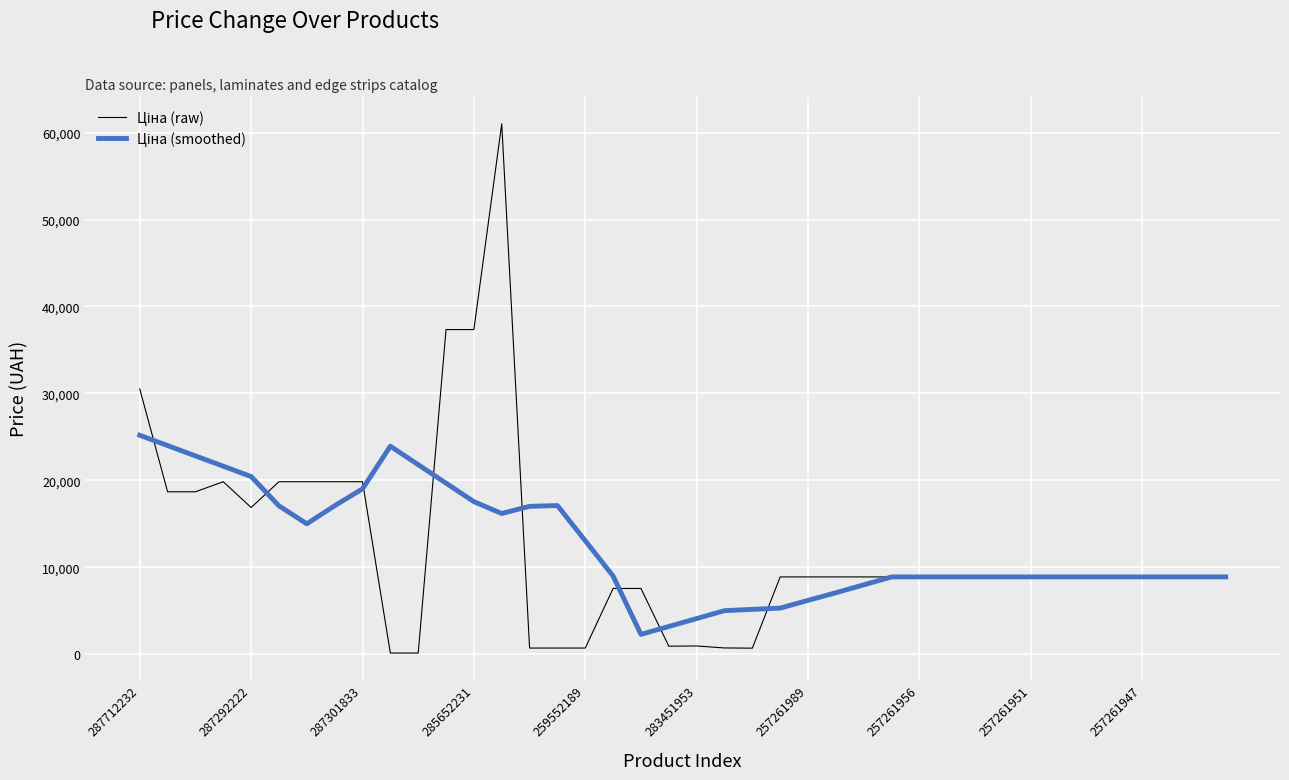

Does the chart display data point markers on the line(s)?

No